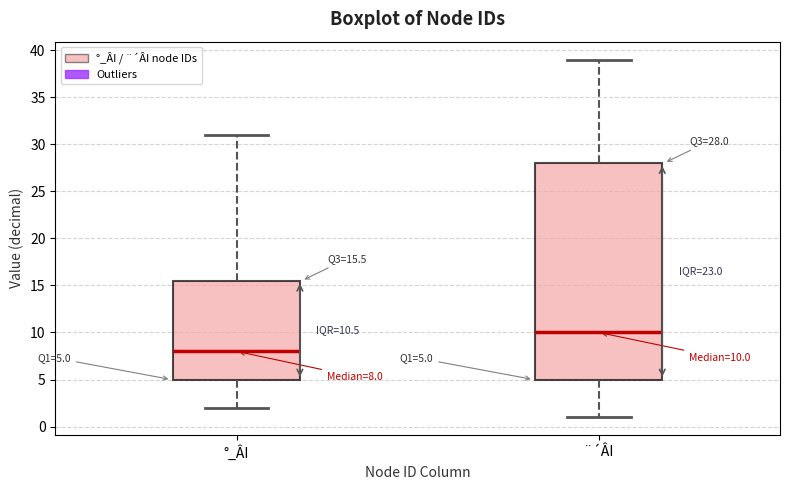

Which box's median line is the highest?

¨´ÂI